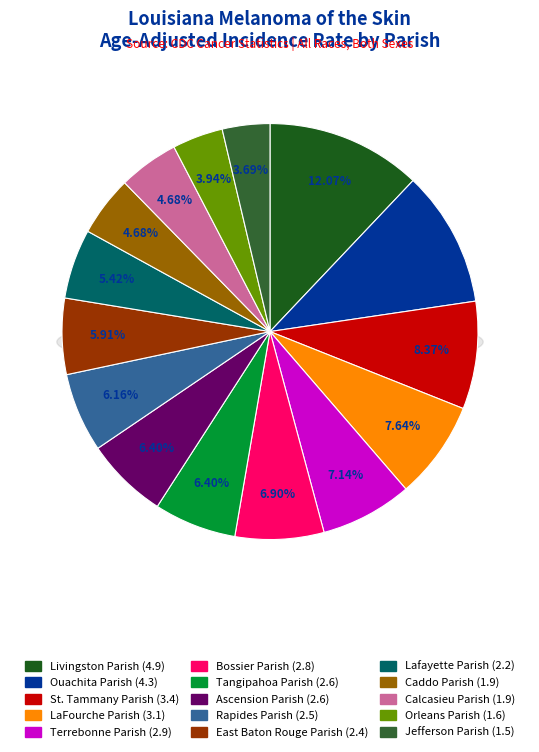

Which category has the smallest portion of the pie?

Jefferson Parish